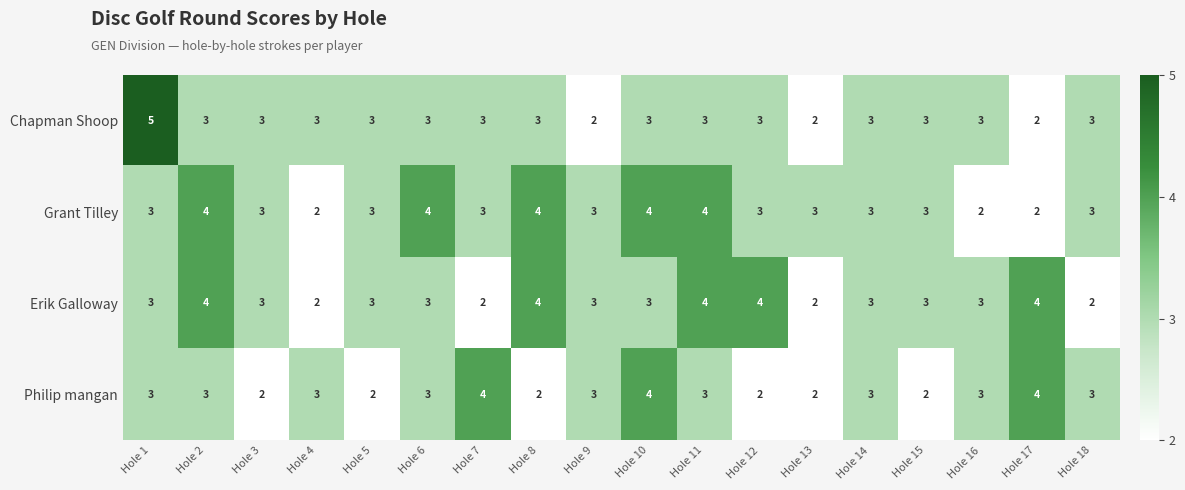

At how many categories does at least one series exceed 2?

18